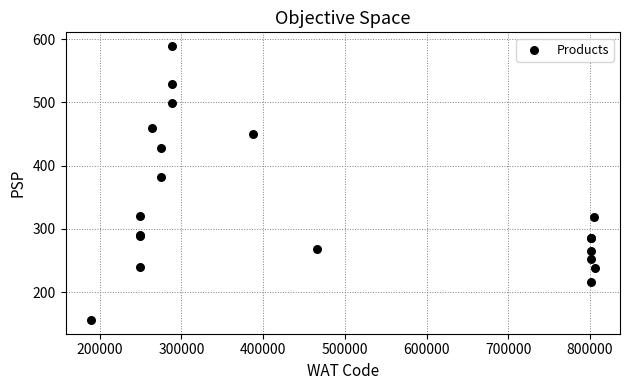

What Y value in the scatter plot is closest to 372?

382